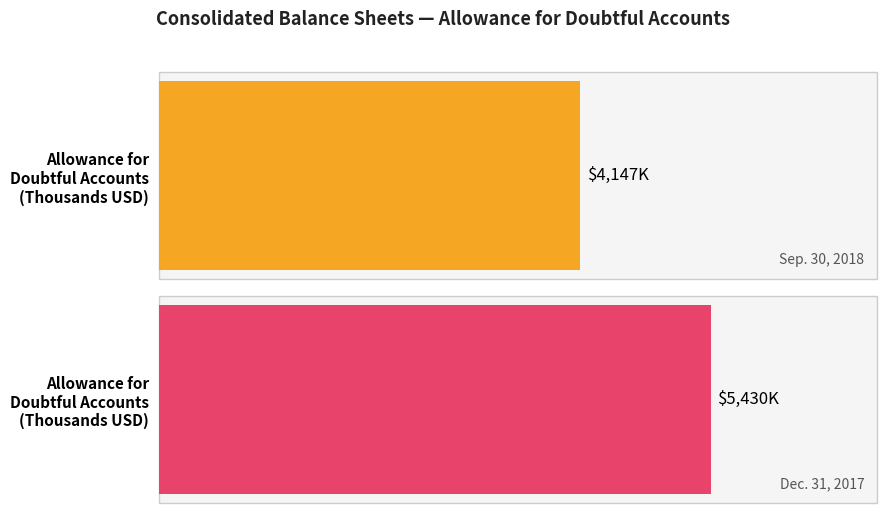

Is it true that Sep. 30, 2018 equals 1845 at Allowance for doubtful accounts?

False